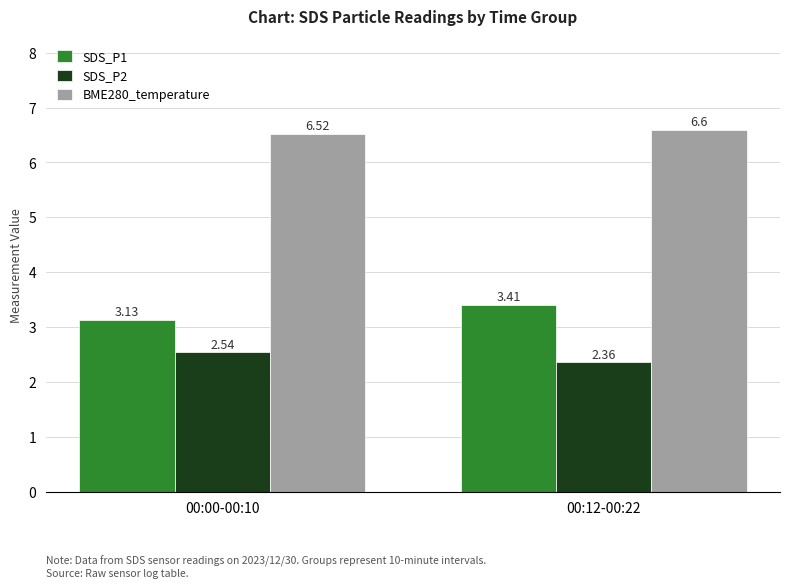

True or false: SDS_P1 has a value of 3.4 at 00:12-00:22.

True